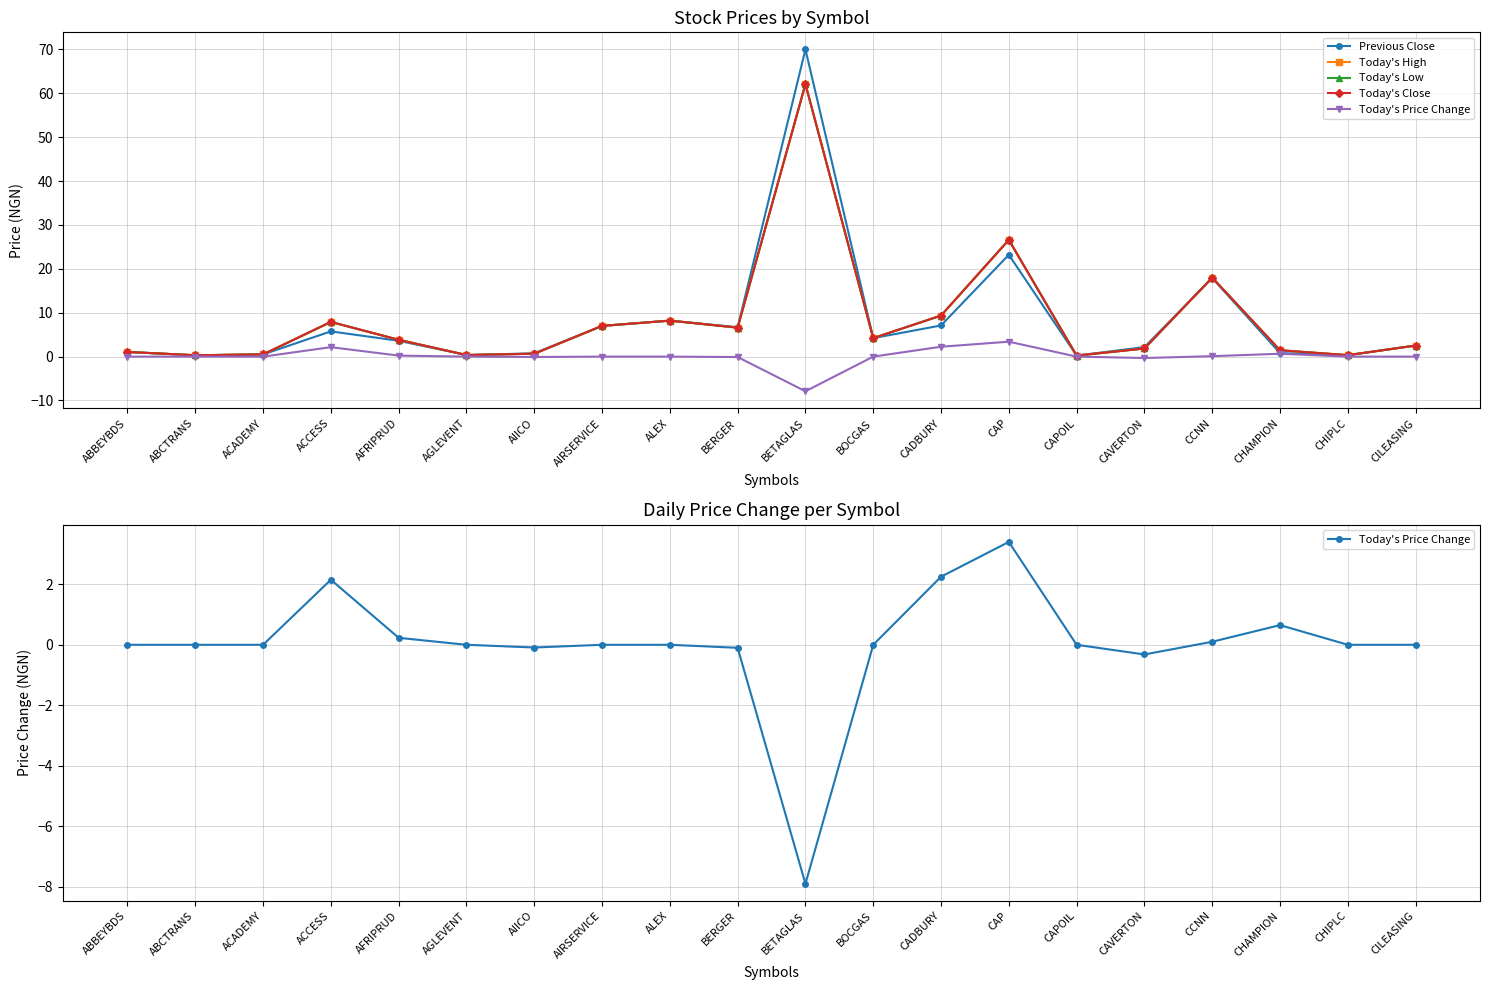

Is the value of Today's High at CAPOIL greater than the value of Previous Close at CHIPLC?

No